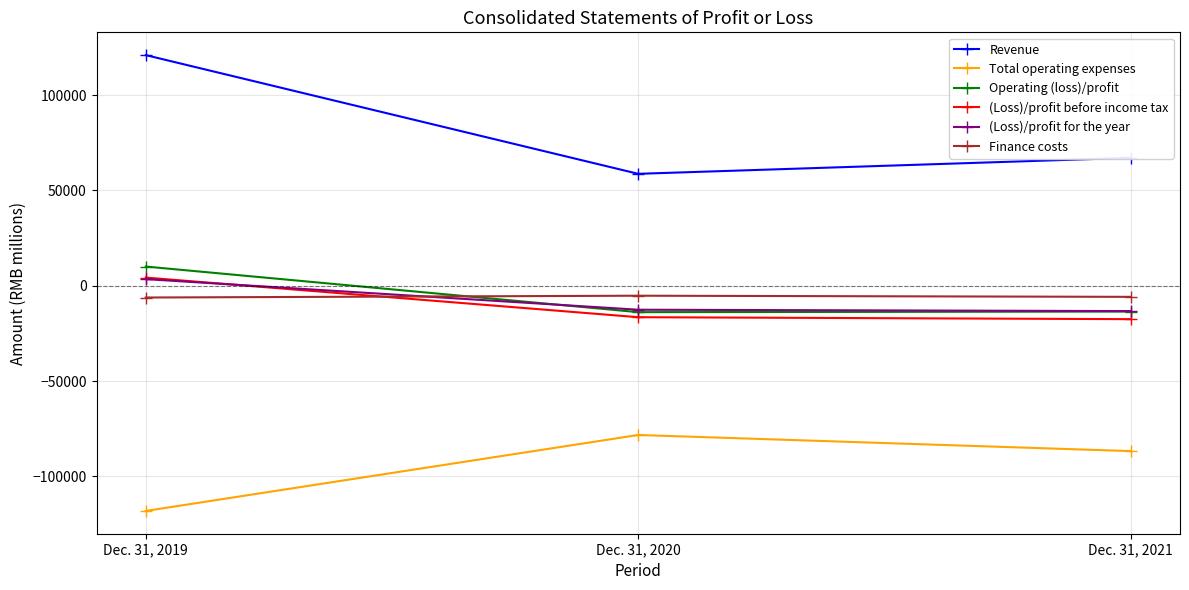

Is it true that (Loss)/profit for the year equals 3480 at Dec. 31, 2019?

True